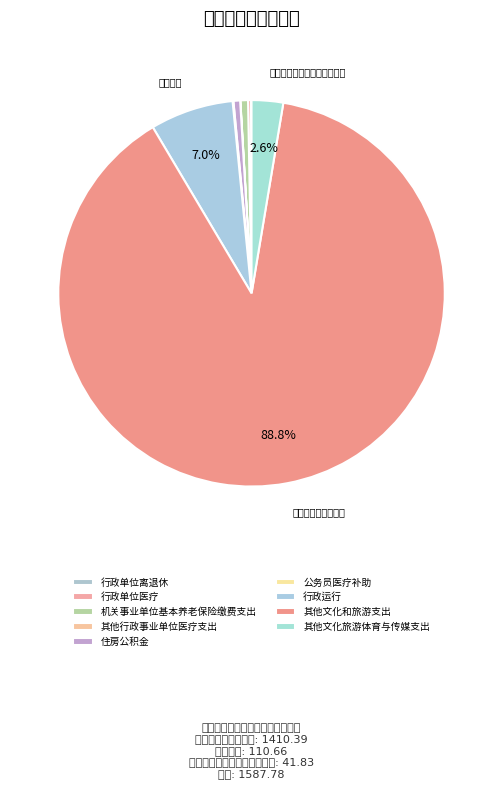

Is there a majority slice in this chart?

Yes